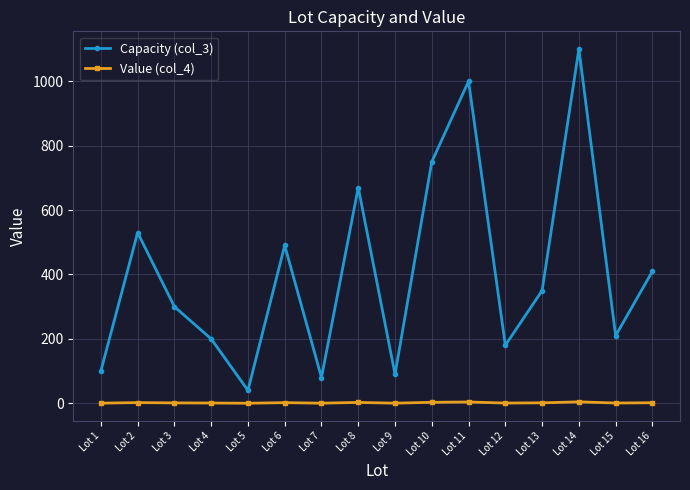

At which category does the chart reach its peak across all series?

Lot 14